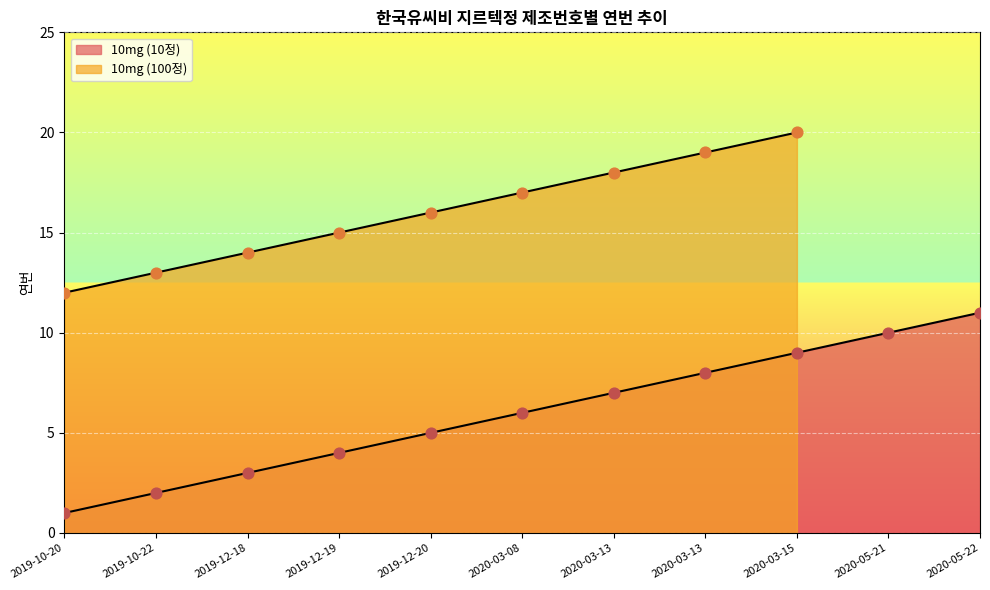

What is the change in value from 2020-03-15 to 2020-05-21?

+1